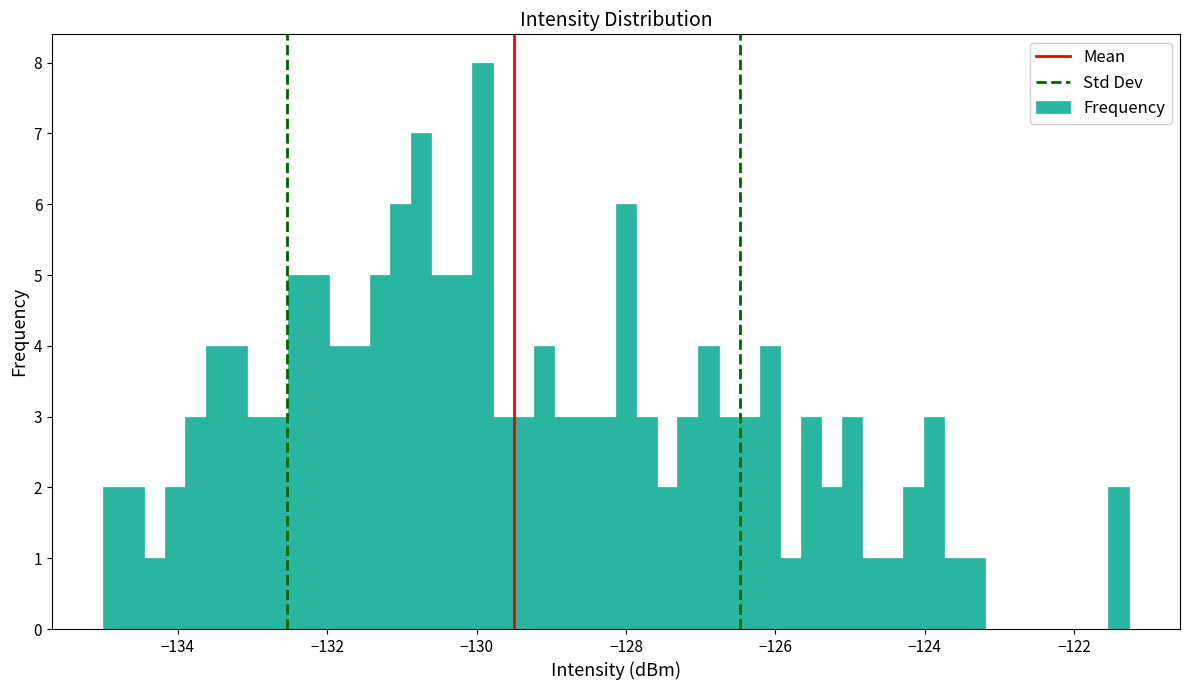

Around what value on the x-axis is the tallest bar? Give the approximate position of its centre, as read against the axis.

-130.0